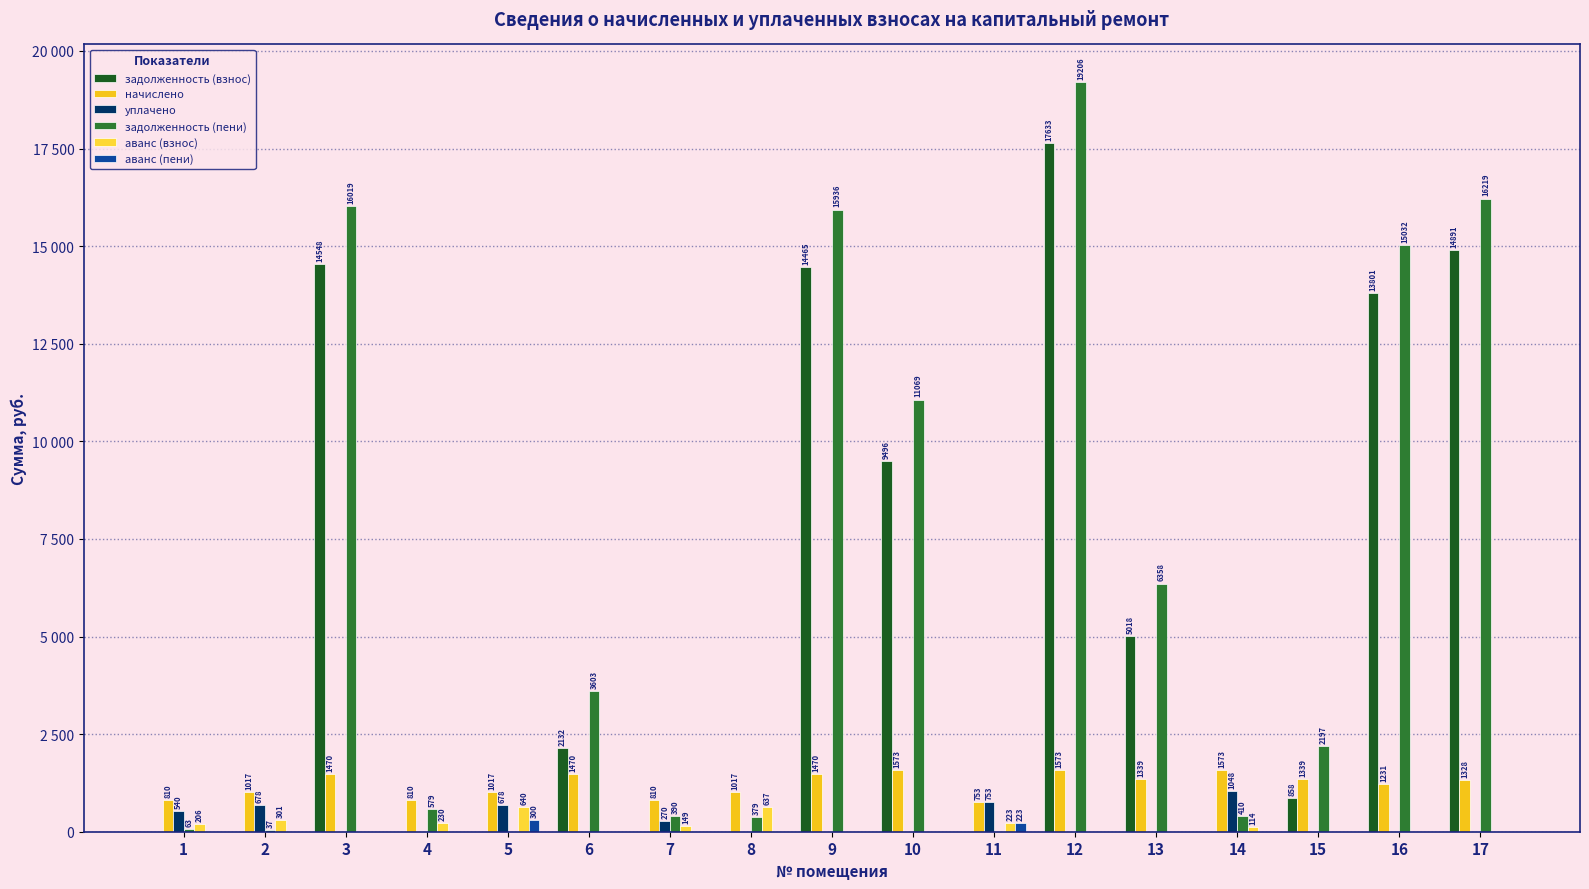

Which category has the lowest value in the задолженность (пени) series?

5